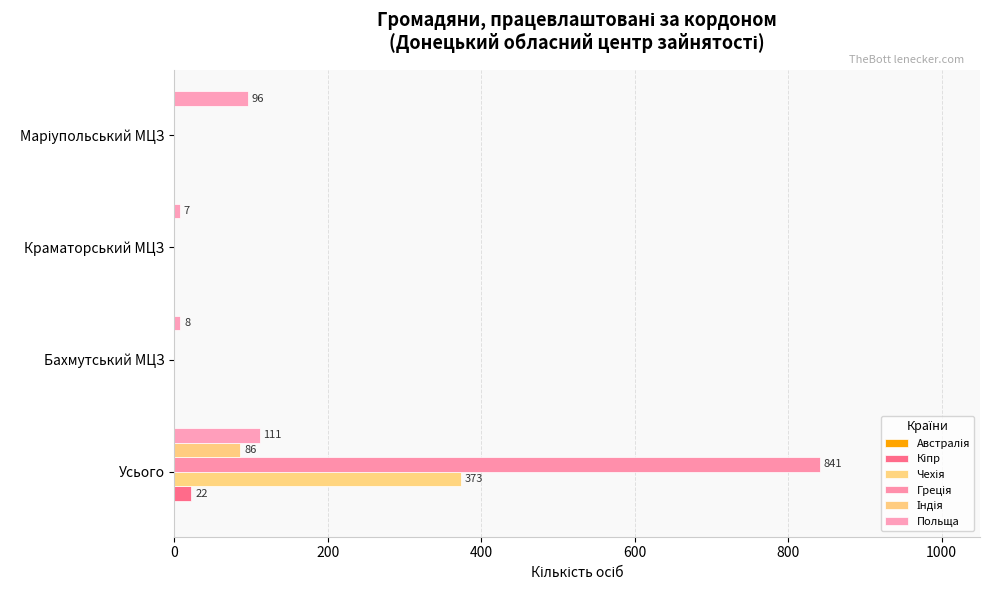

Reading left to right, list all the values displayed in this chart.

Австралія: 0.1	0.1	0.1	0.1
Кіпр: 22.0	0.0	0.0	0.0
Чехія: 373.0	0.0	0.0	0.0
Греція: 841.0	0.0	0.0	0.0
Індія: 86.0	0.0	0.0	0.0
Польща: 111.0	8.0	7.0	96.0